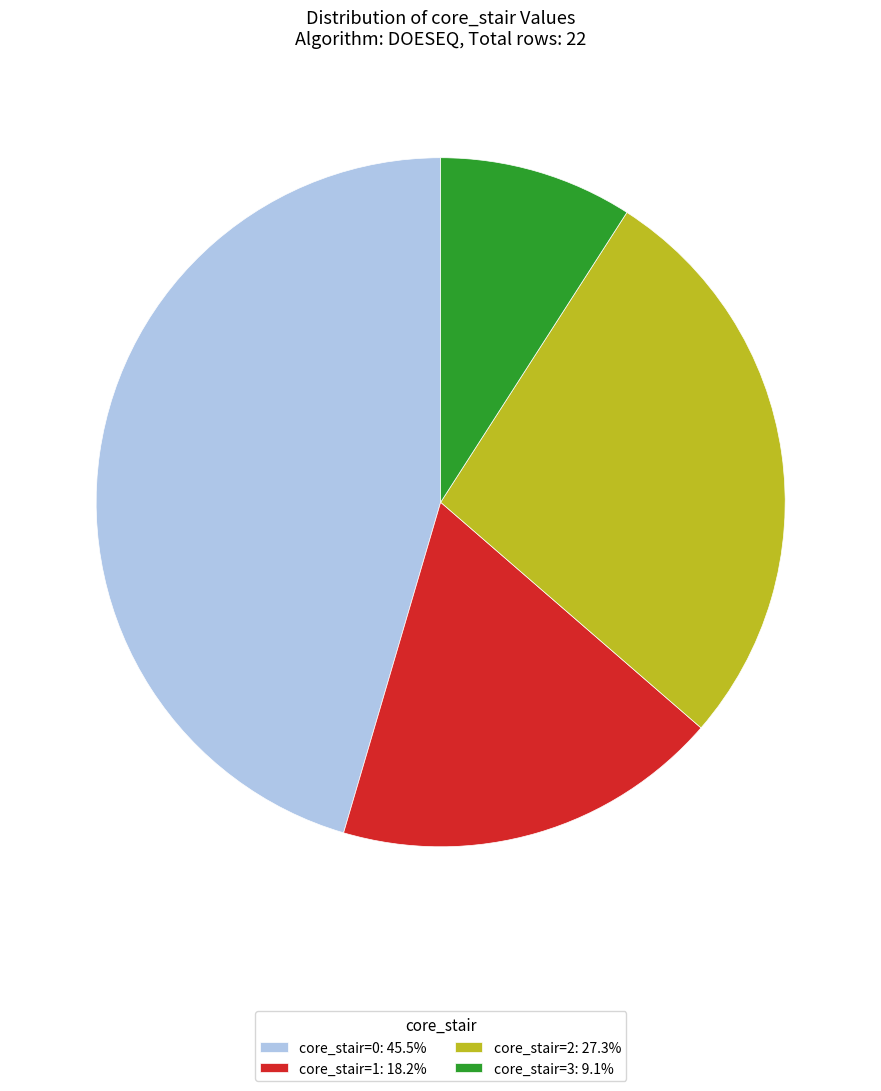

Is the sum of core_stair=1: 18.2% and core_stair=2: 27.3% greater than half?

No